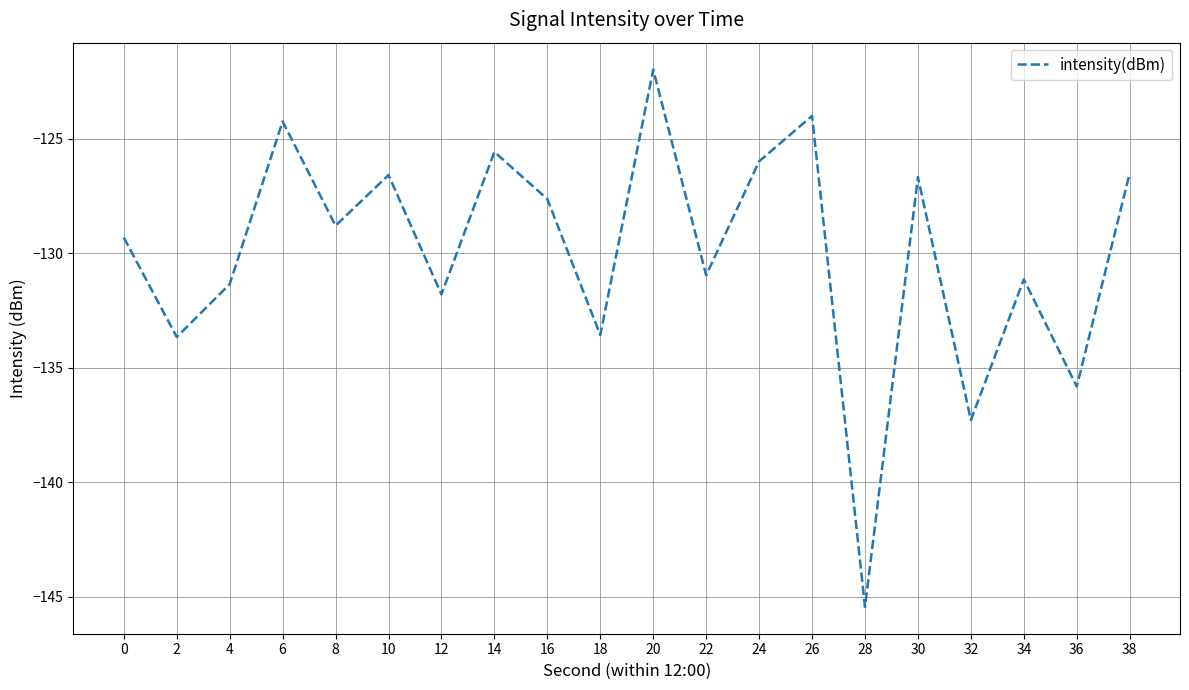

Where does the data first go above -128?

6